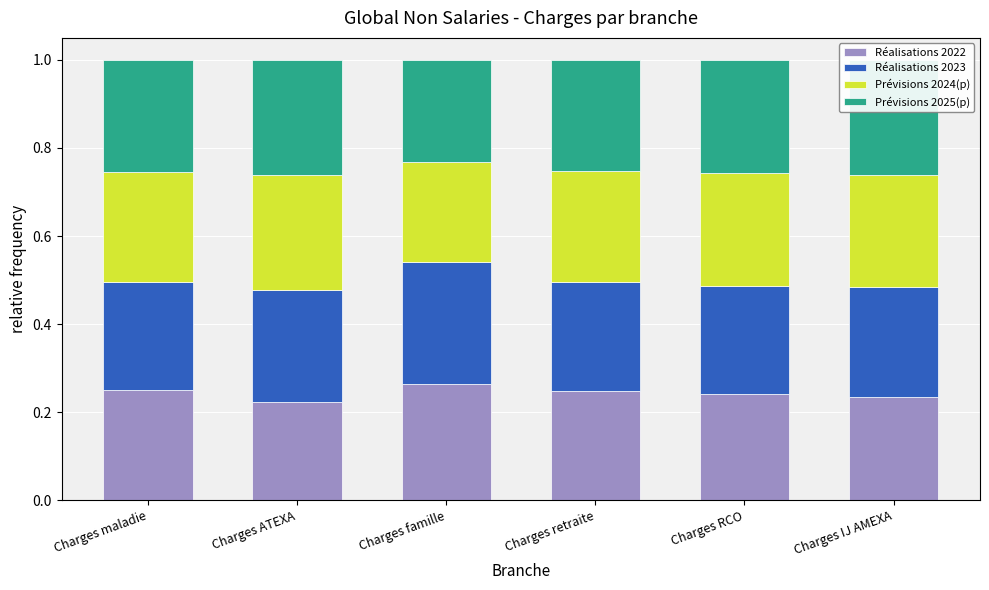

Where is Réalisations 2023 nearest to the value 0?

Charges maladie